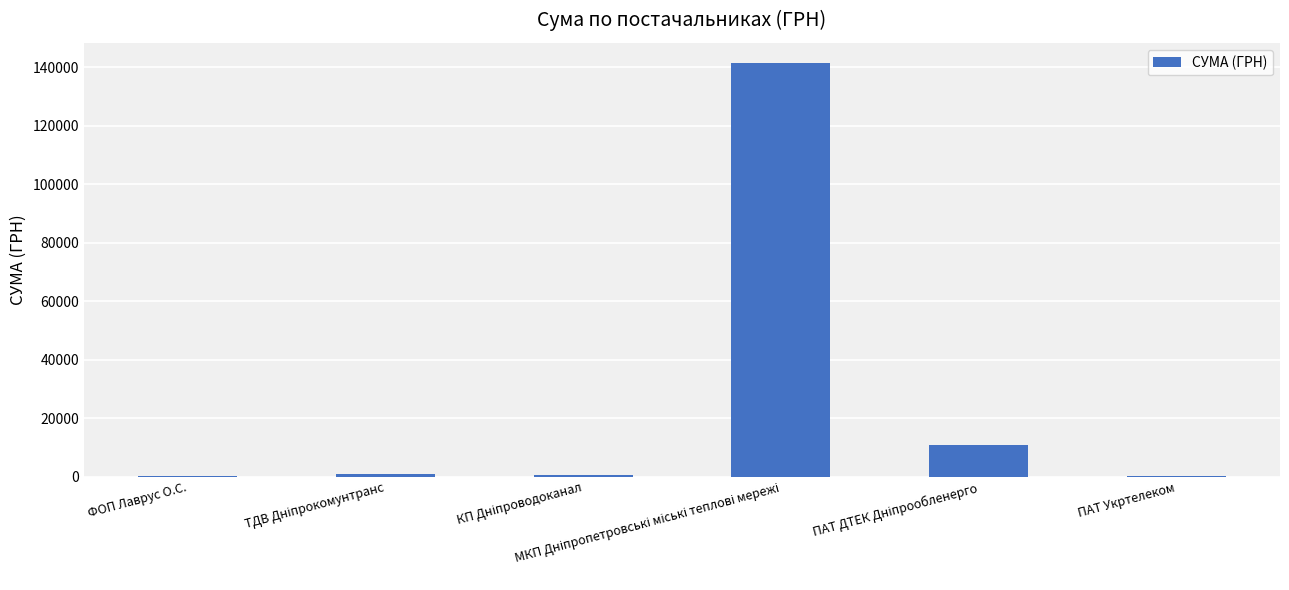

What is the sum of all values?

153533.8